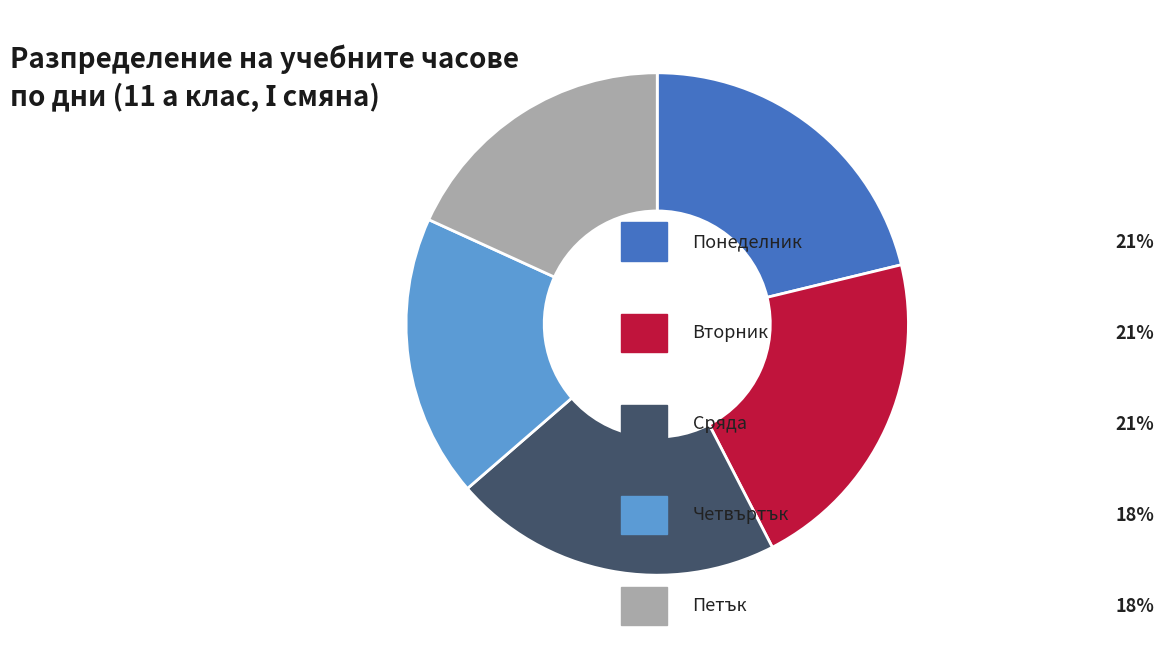

Is there any slice that represents more than half of the pie?

No